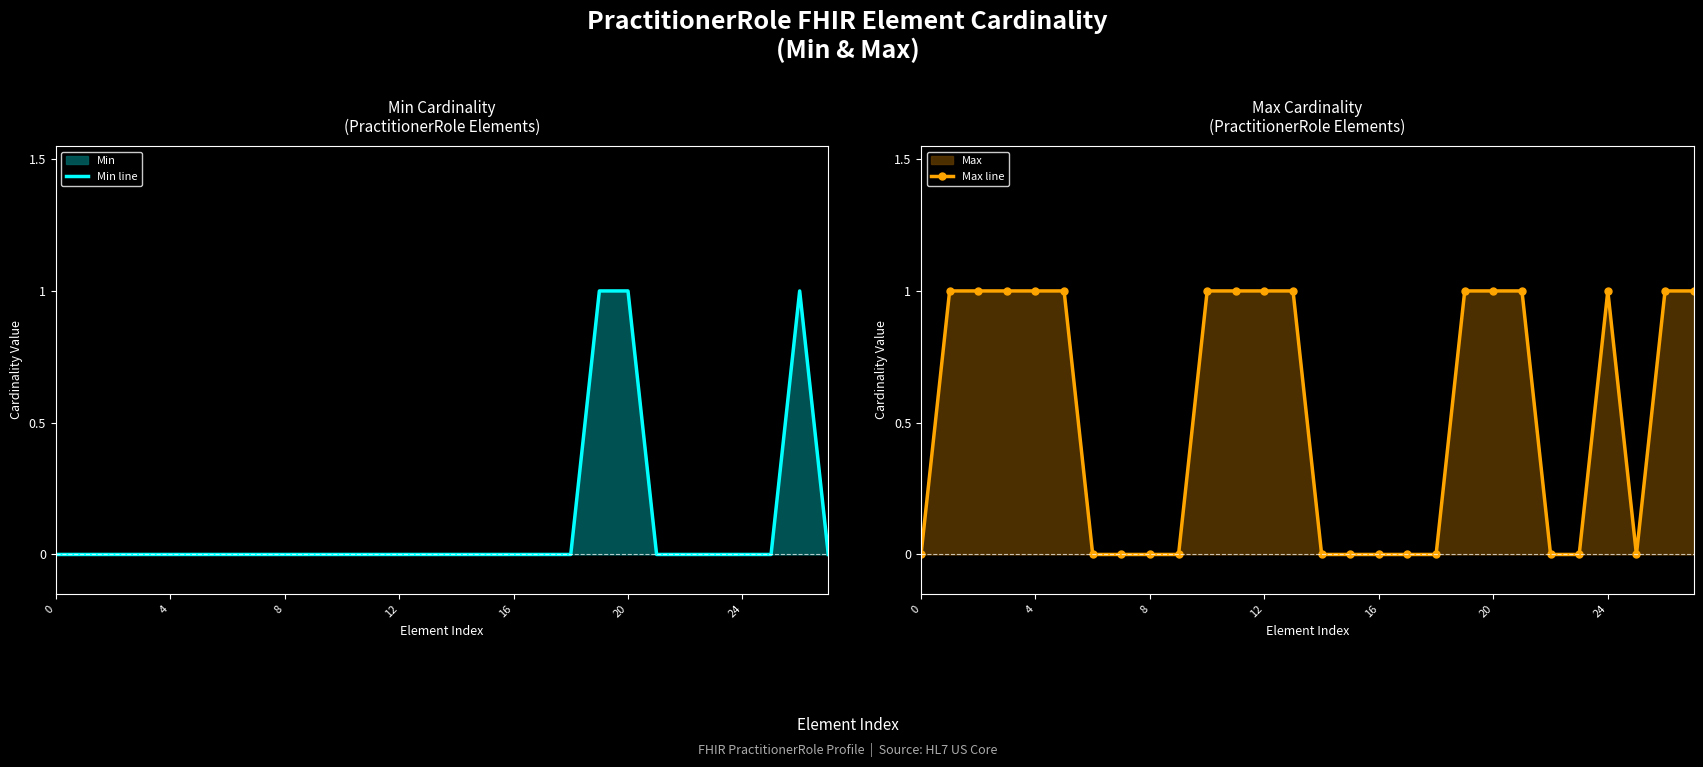

True or false: Min line and Max line cross at least once.

False